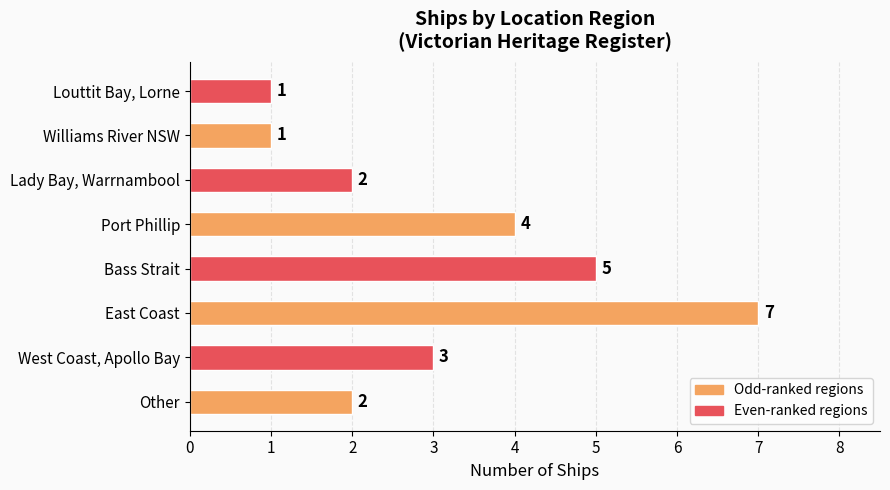

What is the average value?

3